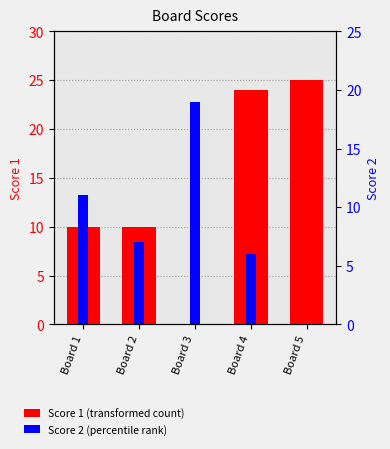

How many distinct data groups are displayed?

2